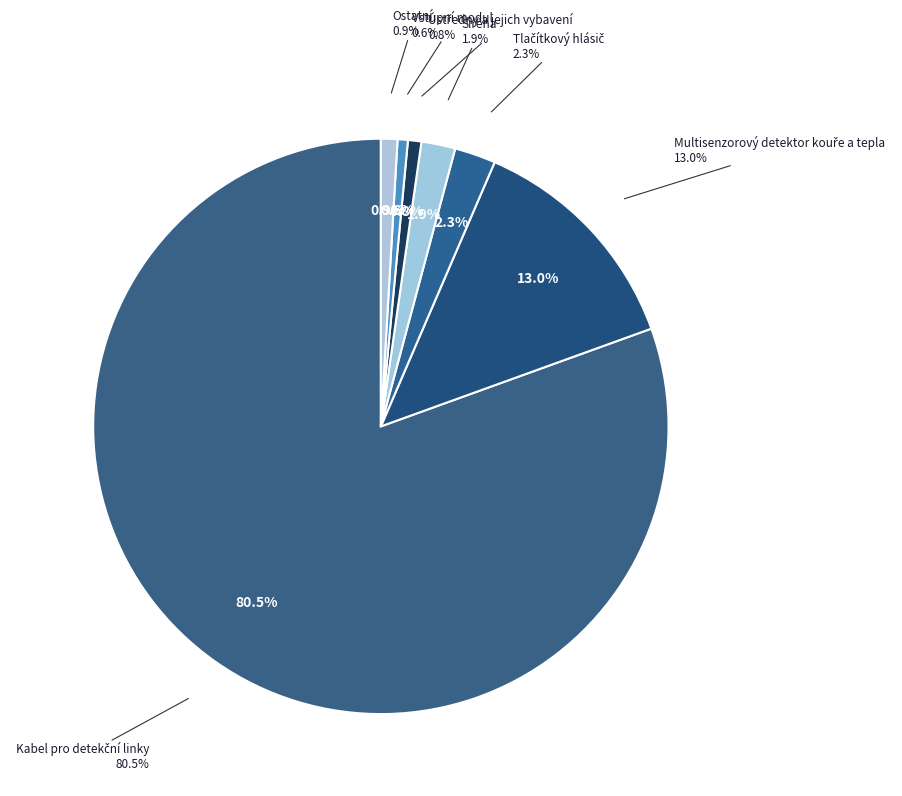

True or false: Siréna accounts for 2% of the total.

True